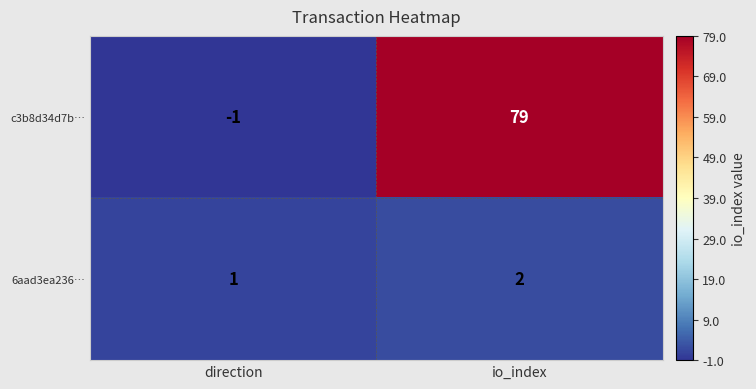

At which label is 6aad3ea236… closest to 1?

direction